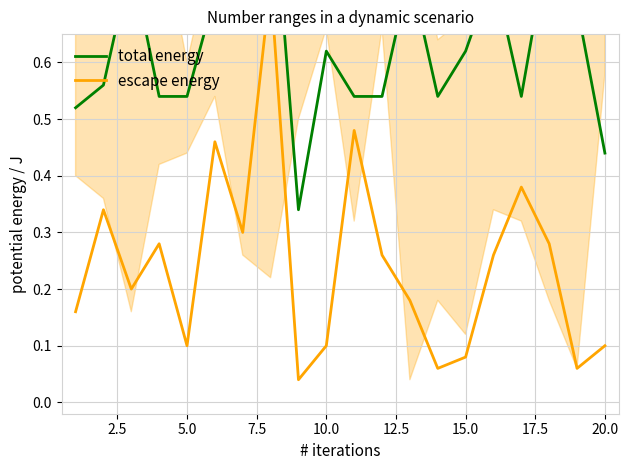

True or false: escape energy and total energy cross at least once.

False